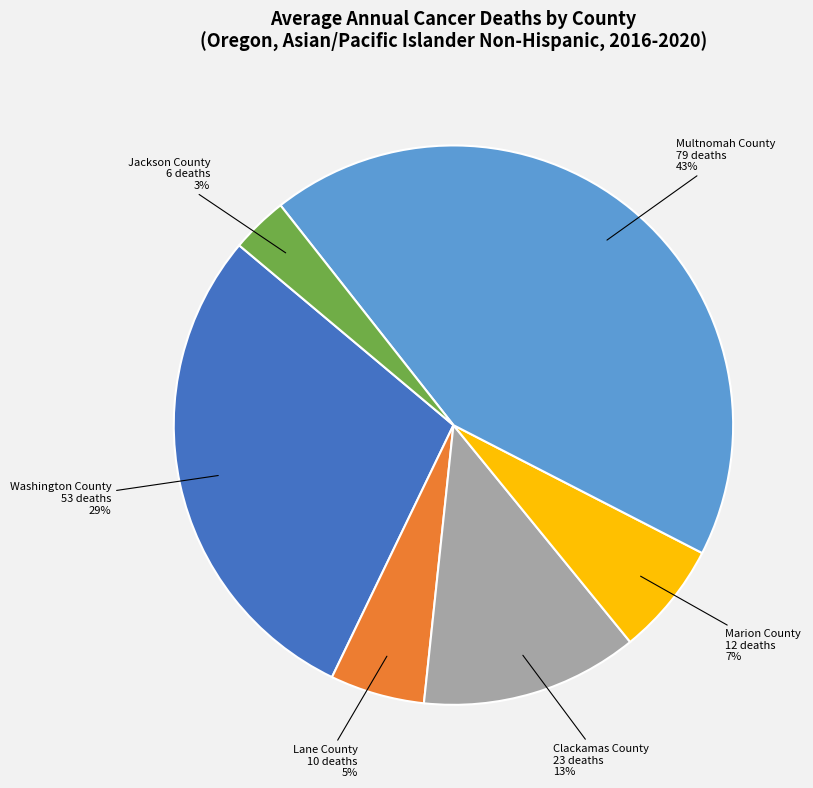

To the nearest percent, what is the average slice percentage?

17%